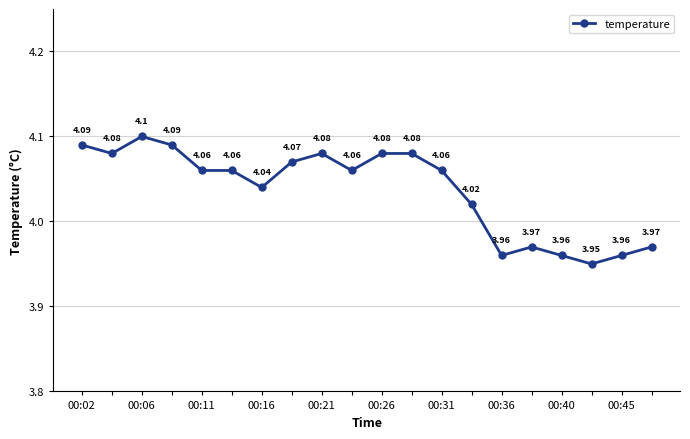

What is the greatest value displayed?

4.1